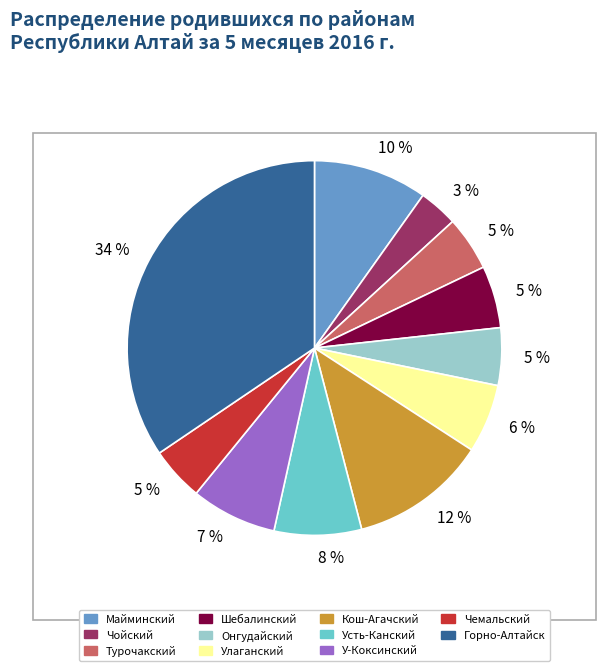

Which has a higher value, Чемальский or Горно-Алтайск?

Горно-Алтайск